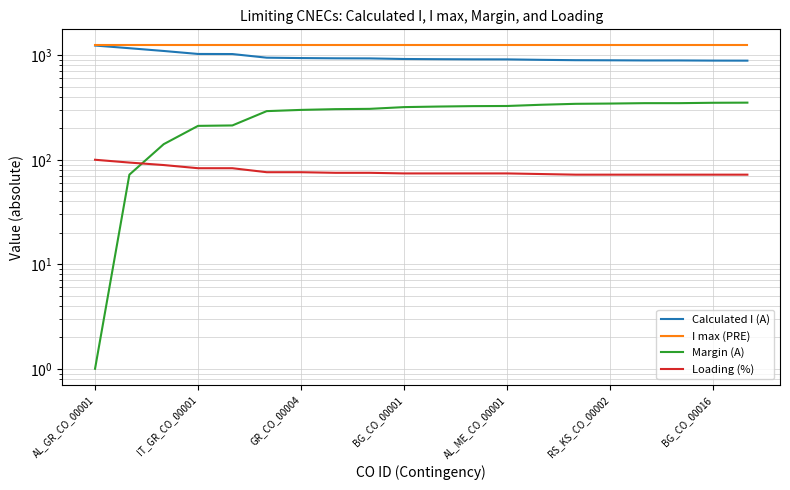

What is the average value of the Calculated I (A) series?

962